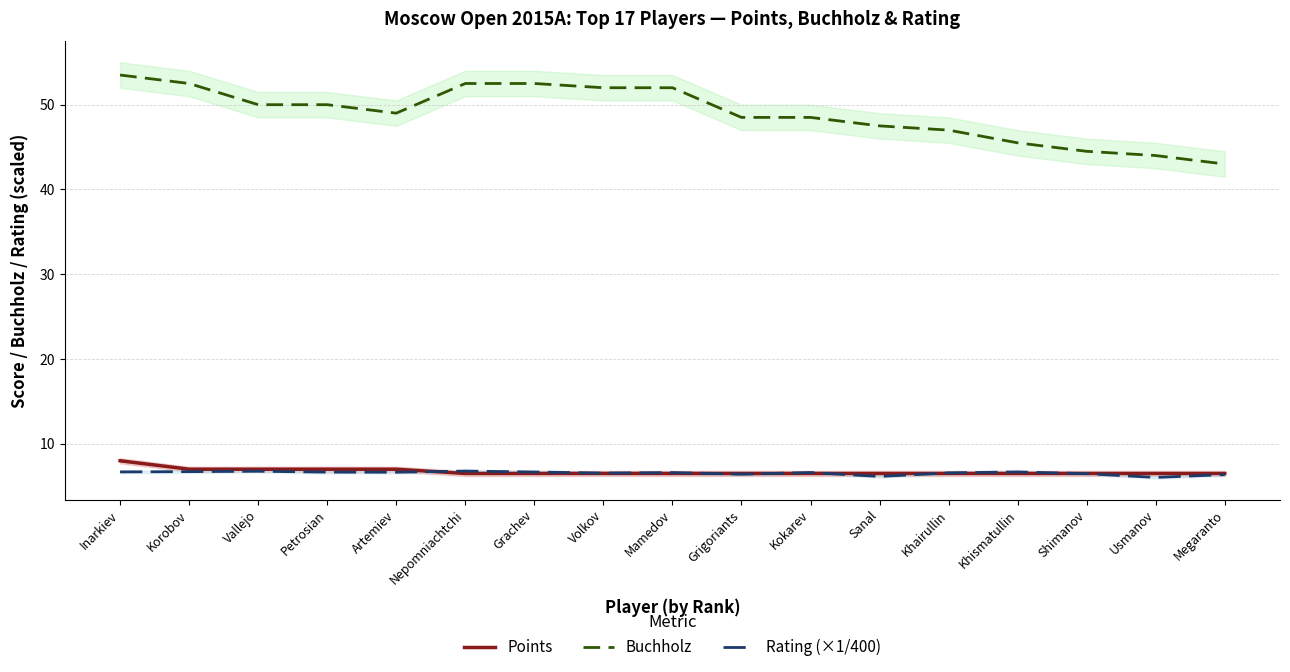

Which series has the largest range (max minus min)?

Buchholz